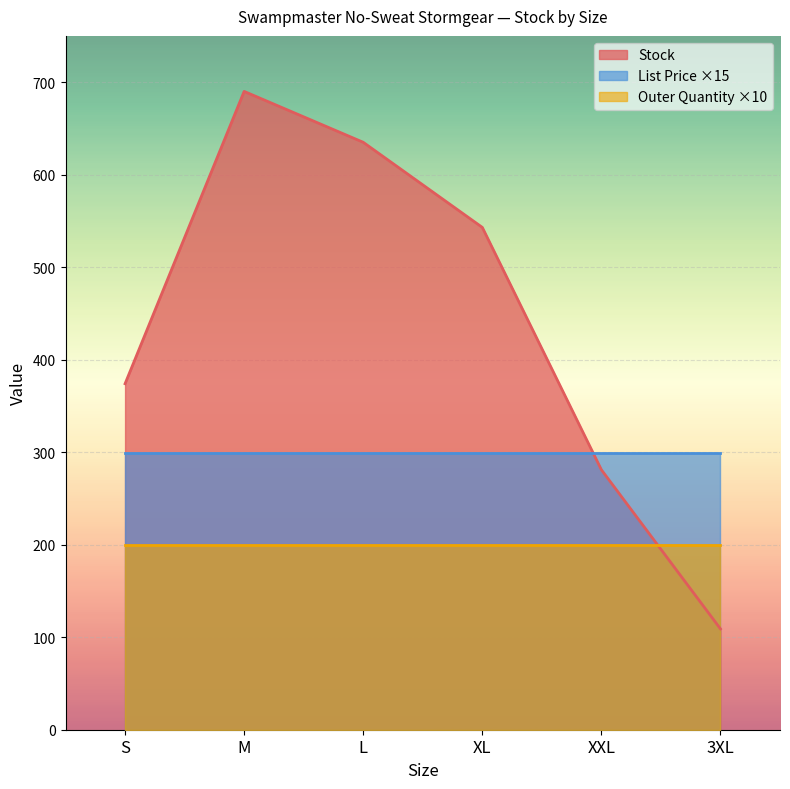

What is the total value across all series at XL?

583.0